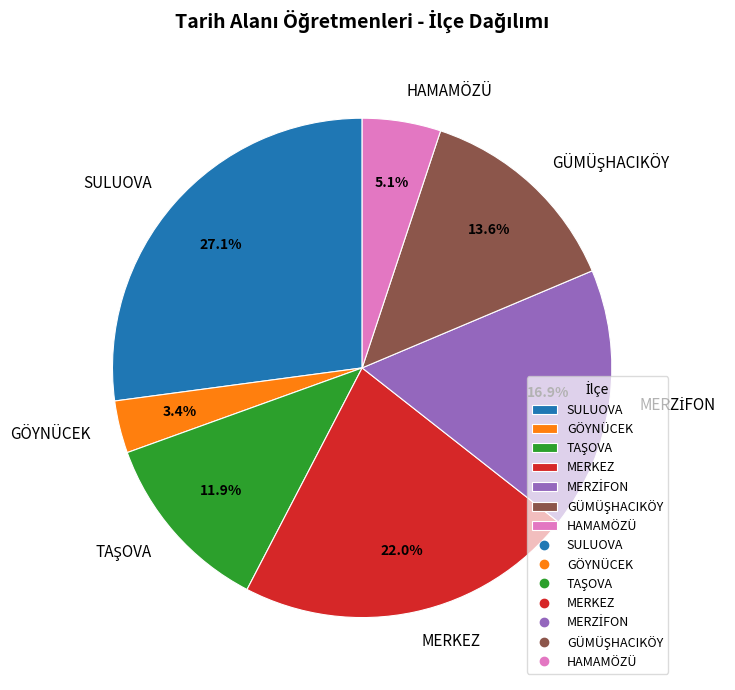

Which category has the biggest portion of the pie?

SULUOVA